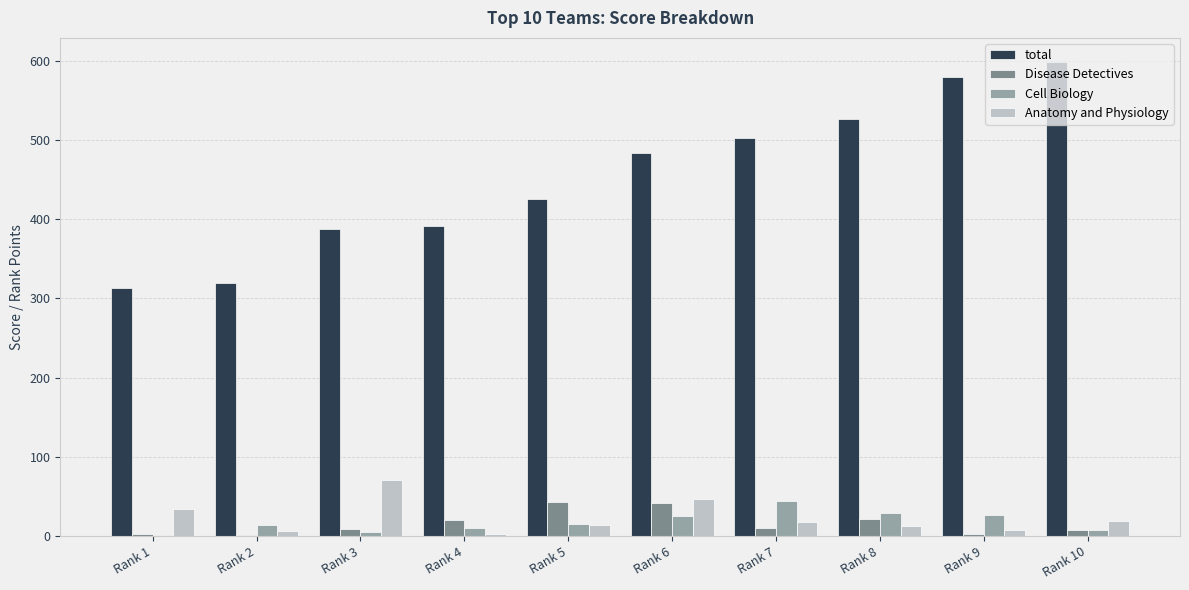

What are all the series names shown in the legend?

total, Disease Detectives, Cell Biology, Anatomy and Physiology